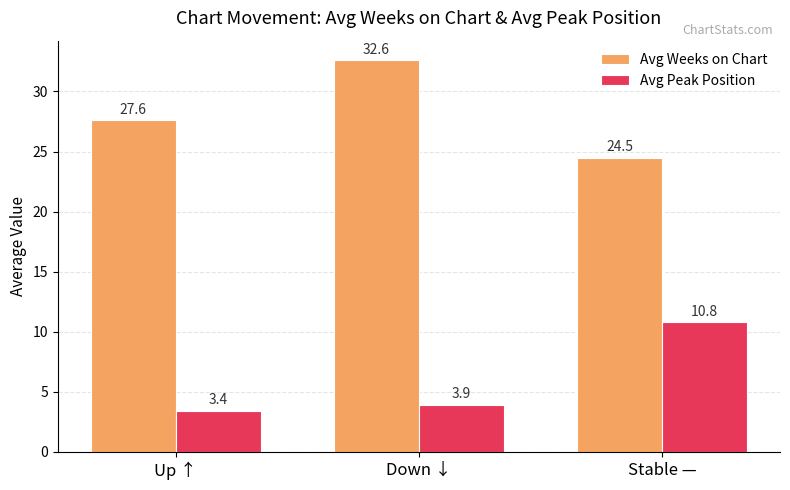

Is it true that Avg Weeks on Chart equals 27.6 at Up ↑?

True